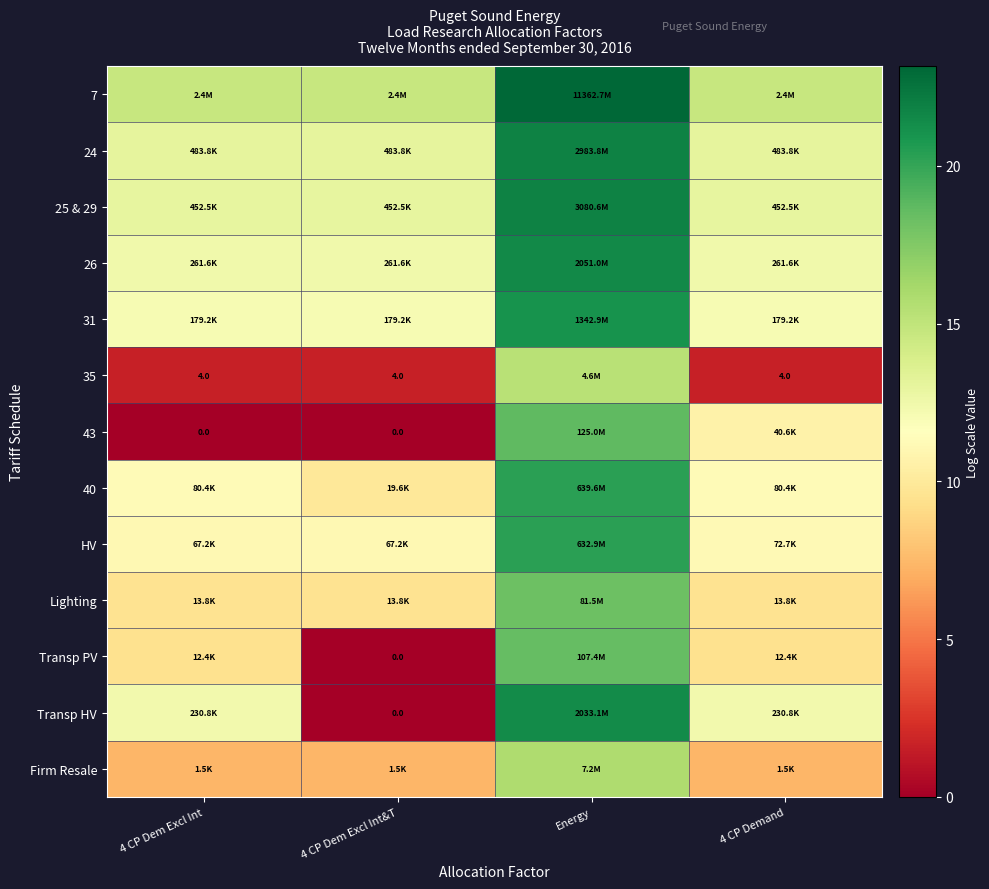

Rank the series at 4 CP Demand from highest to lowest value.

7, 24, 25 & 29, 26, Transp HV, 31, 40, HV, 43, Lighting, Transp PV, Firm Resale, 35